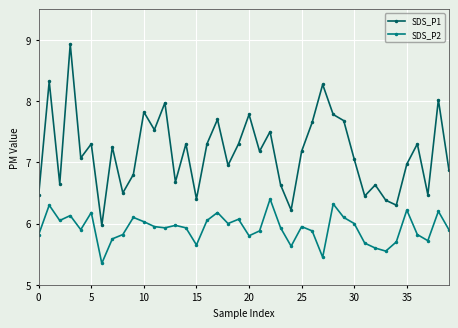

What is the sum of all SDS_P1 values?

286.5